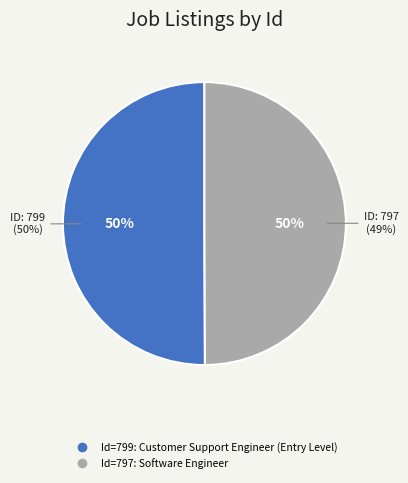

To the nearest percent, what portion does https://www.modexshow.com/career/799 represent?

50%